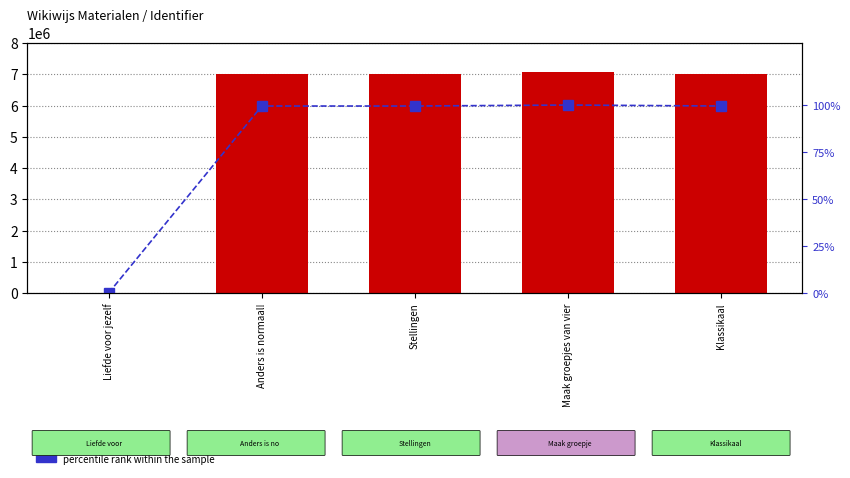

What is the sum of all percentile rank within the sample values?

398.4